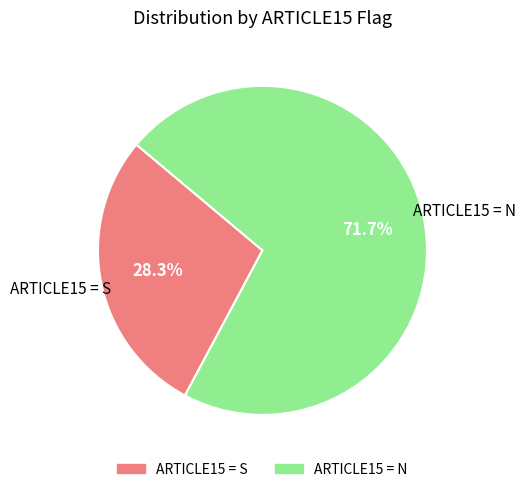

Which category has the smallest portion of the pie?

S